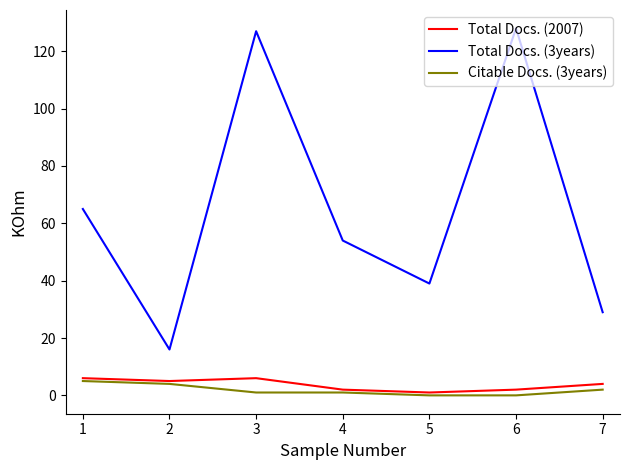

What is the sum of all Total Docs. (3years) values?

458